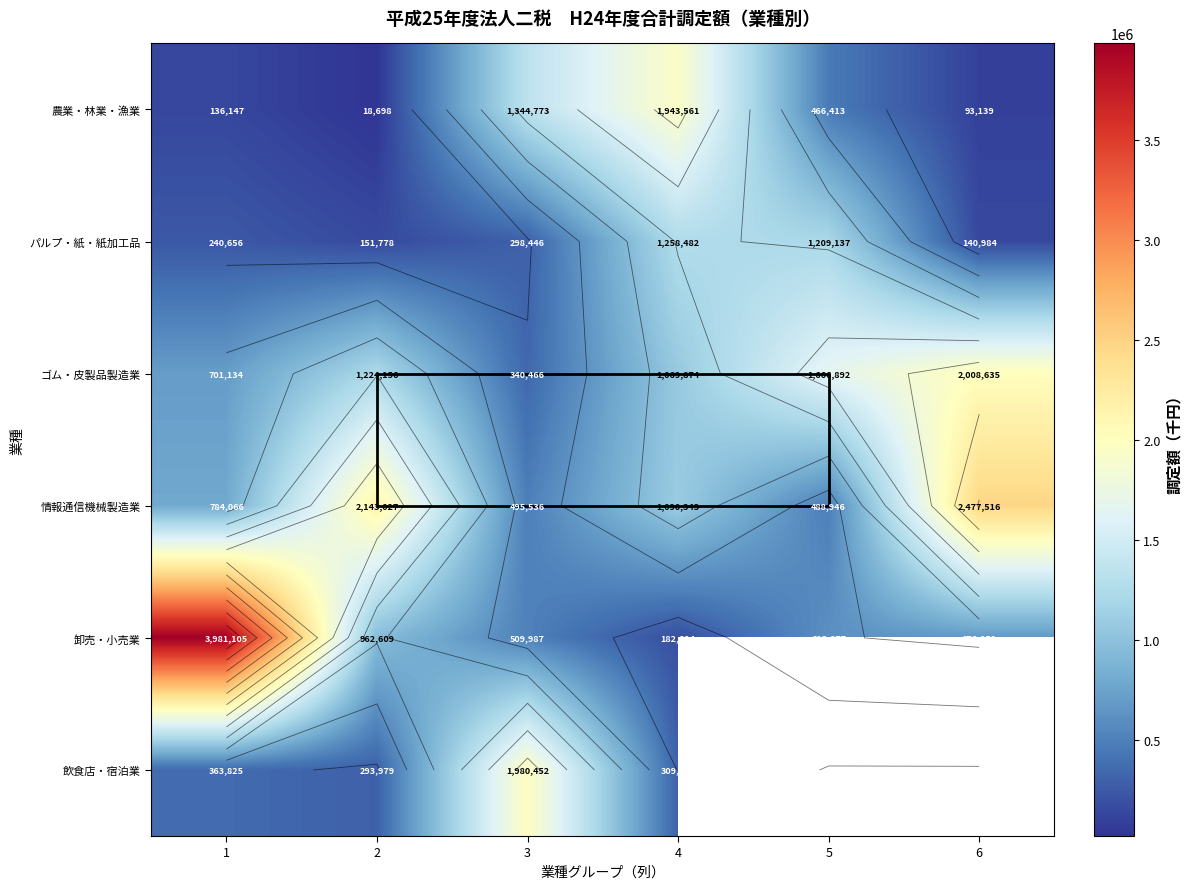

What is the total value across all series at 4?

5854325.0